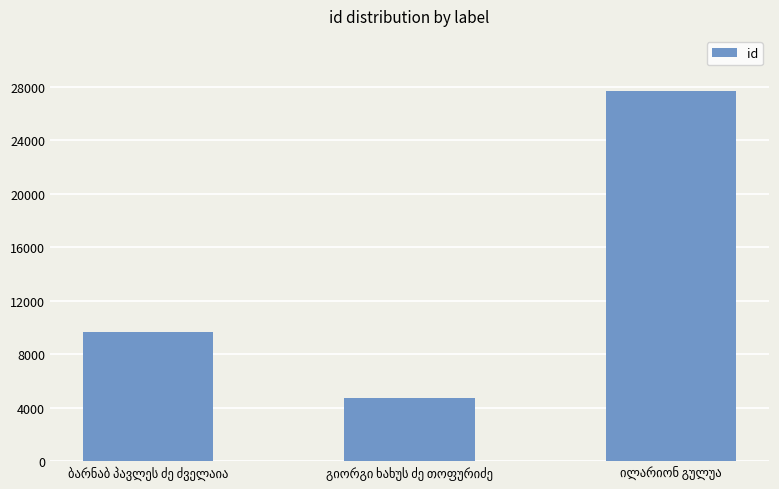

How many categories are shown in the chart?

3